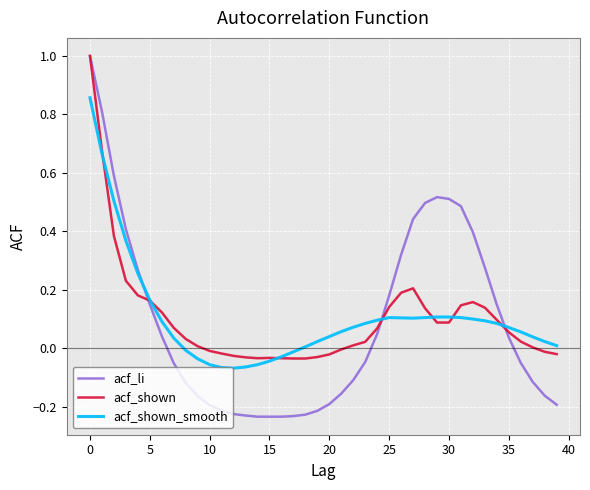

Which series has the largest range (max minus min)?

acf_li